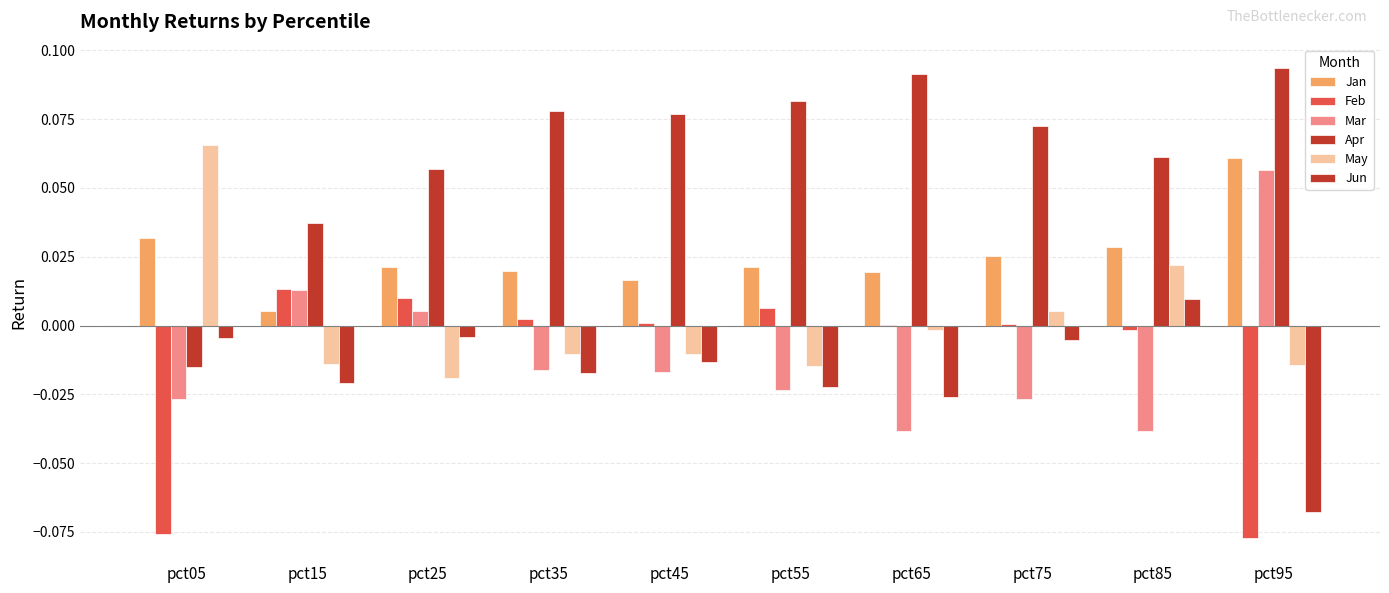

How many groups of bars are there?

10